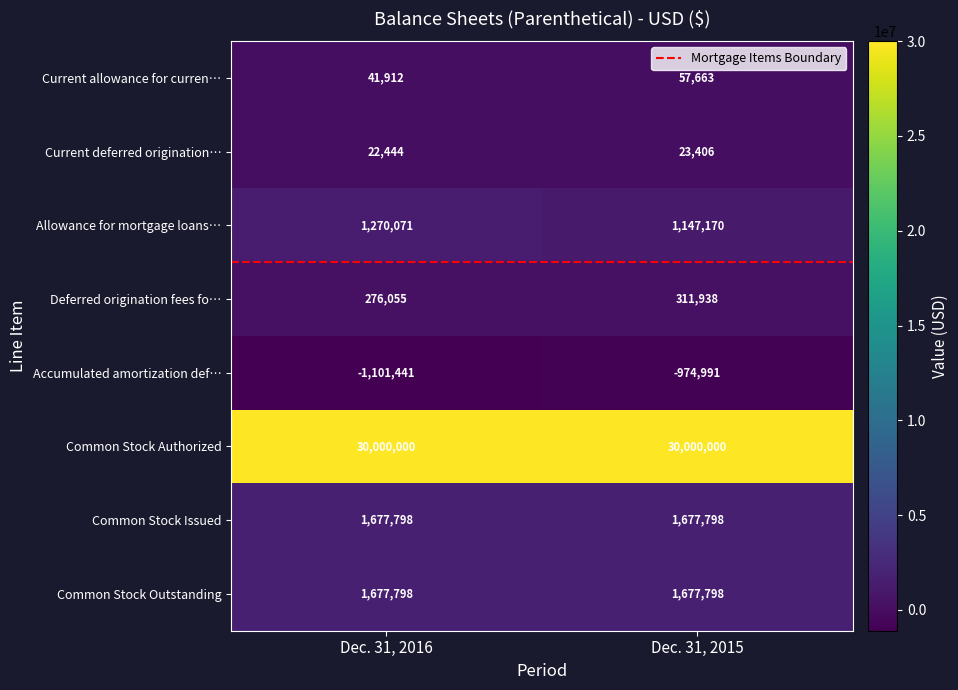

What is the maximum value shown in the chart?

30000000.0